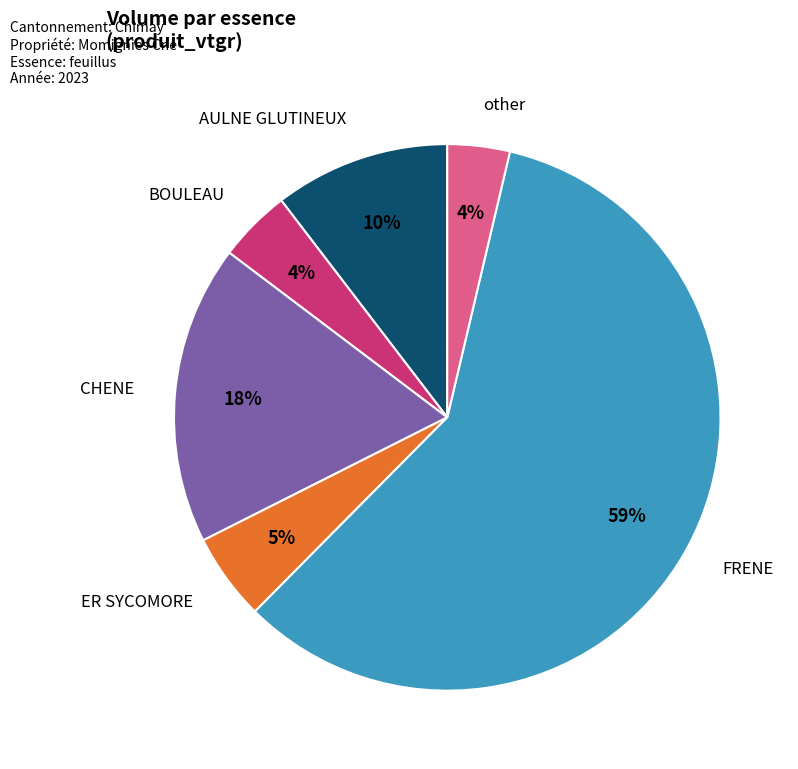

To the nearest percent, what is the combined percentage of ER SYCOMORE and CHENE?

23%